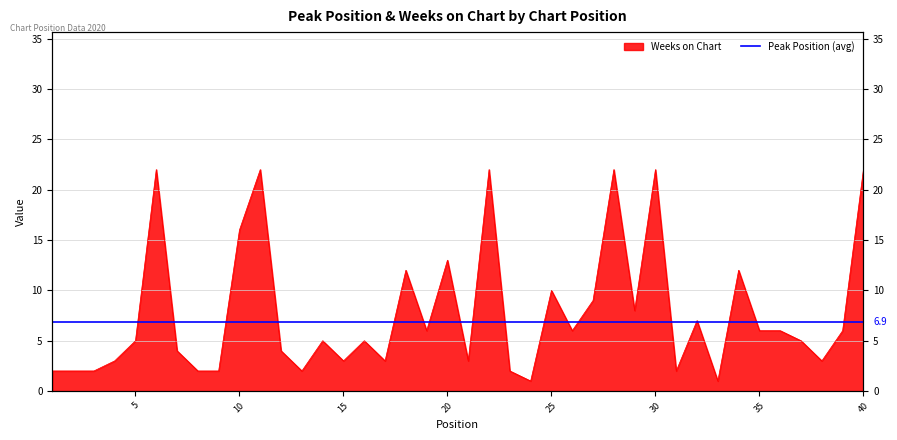

What is the ratio of the value at 36 to the value at 10?

0.4